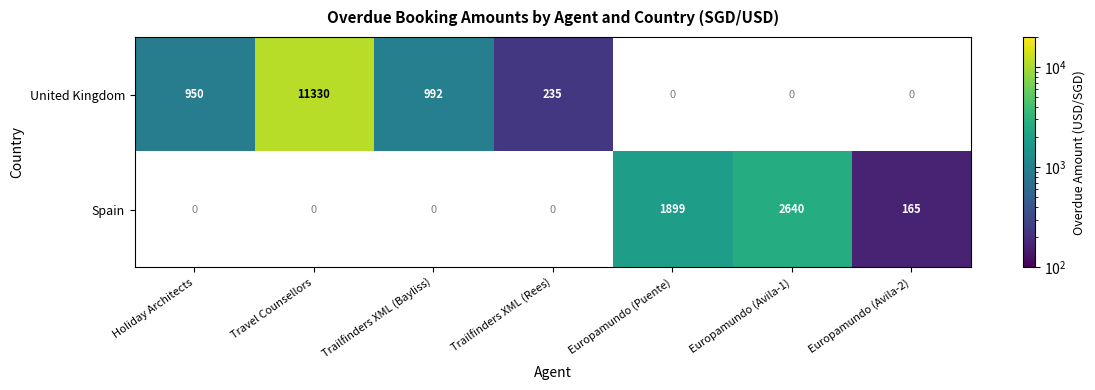

True or false: United Kingdom has a value of 992 at Trailfinders XML (Bayliss).

True